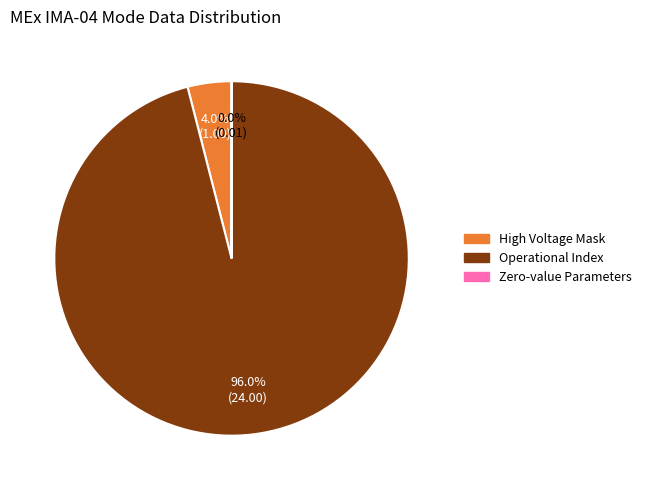

Is the sum of High Voltage Mask and Operational Index greater than half?

Yes